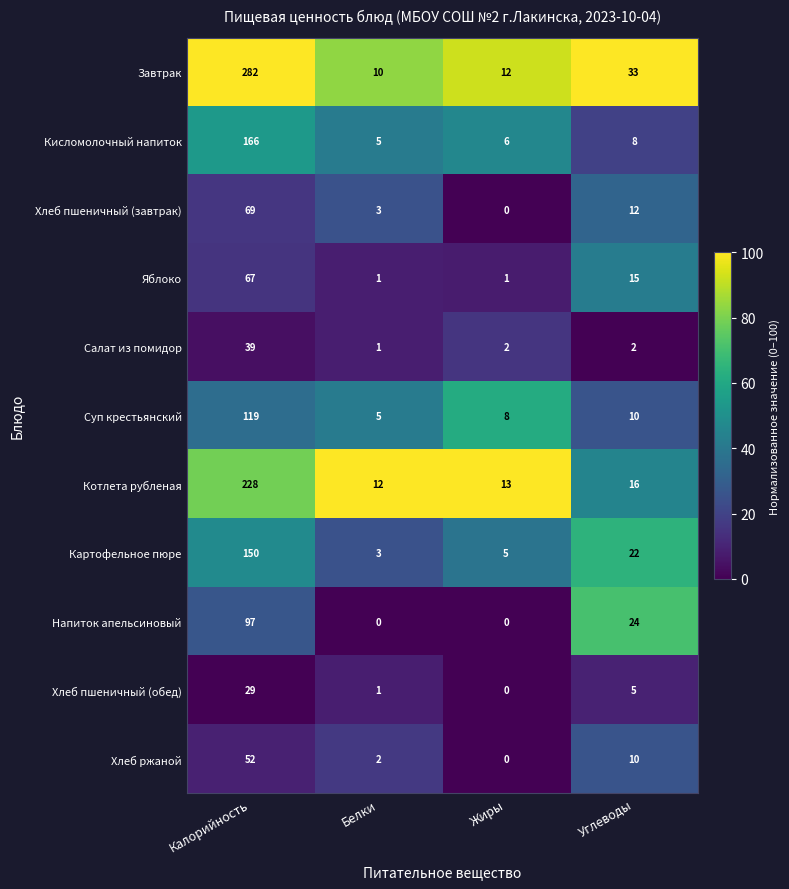

What is the difference between the second highest and second lowest values in the Напиток апельсиновый series?

24